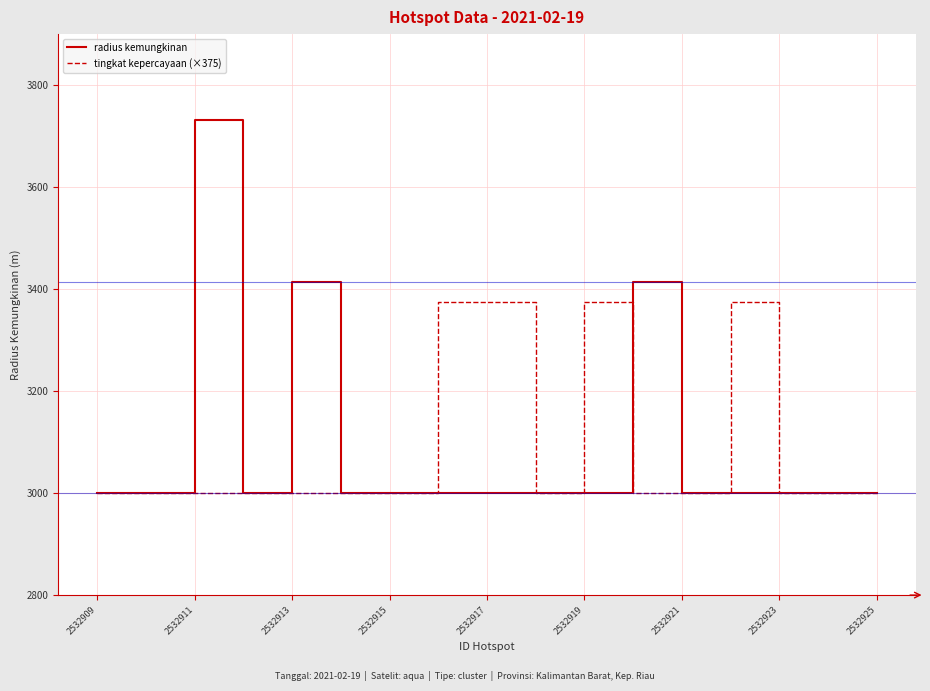

What is the difference between the second highest and minimum values in the radius kemungkinan series?

414